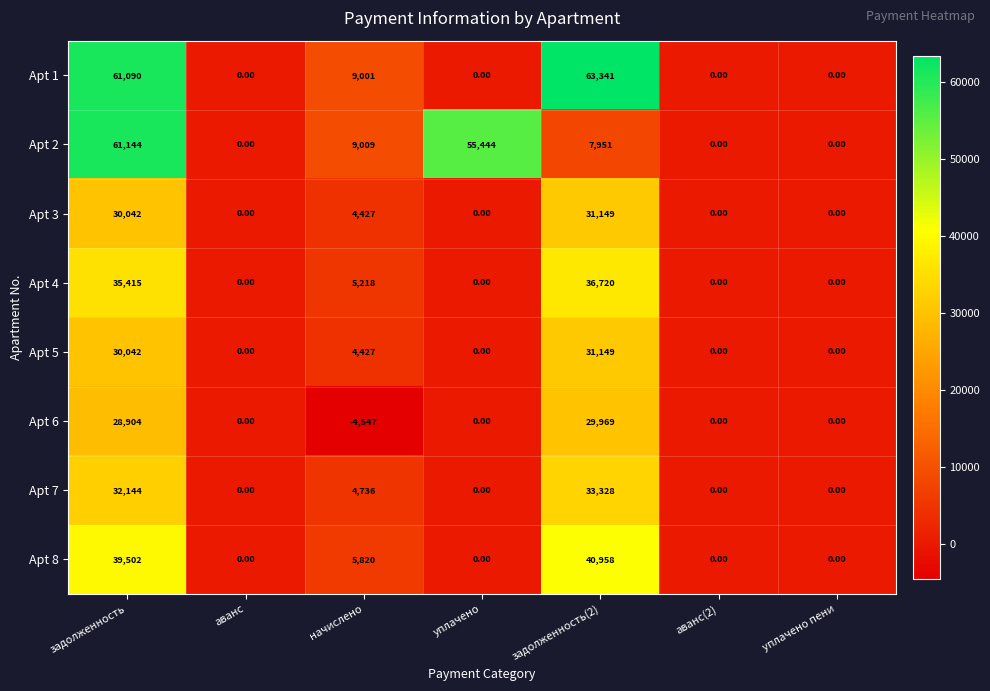

What is the average value of the Apt 4 series?

11050